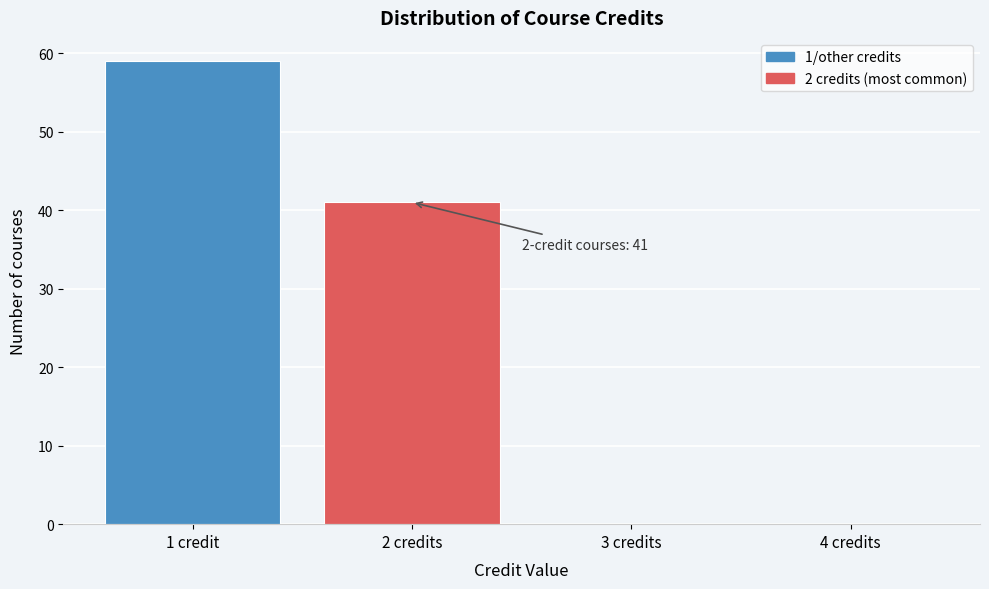

Reading left to right, what are all the values shown in this chart?

1 credit=59	2 credits=41	3 credits=0	4 credits=0